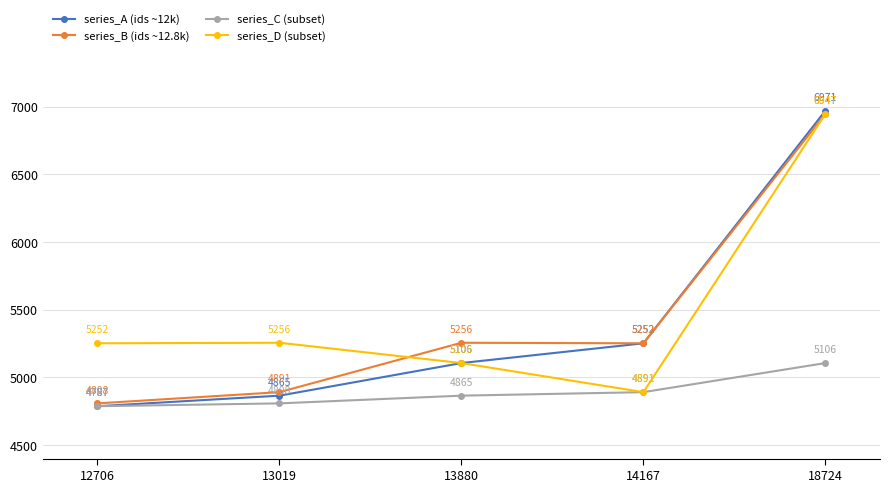

Which category has the highest value in the series_A (ids ~12k) series?

18724